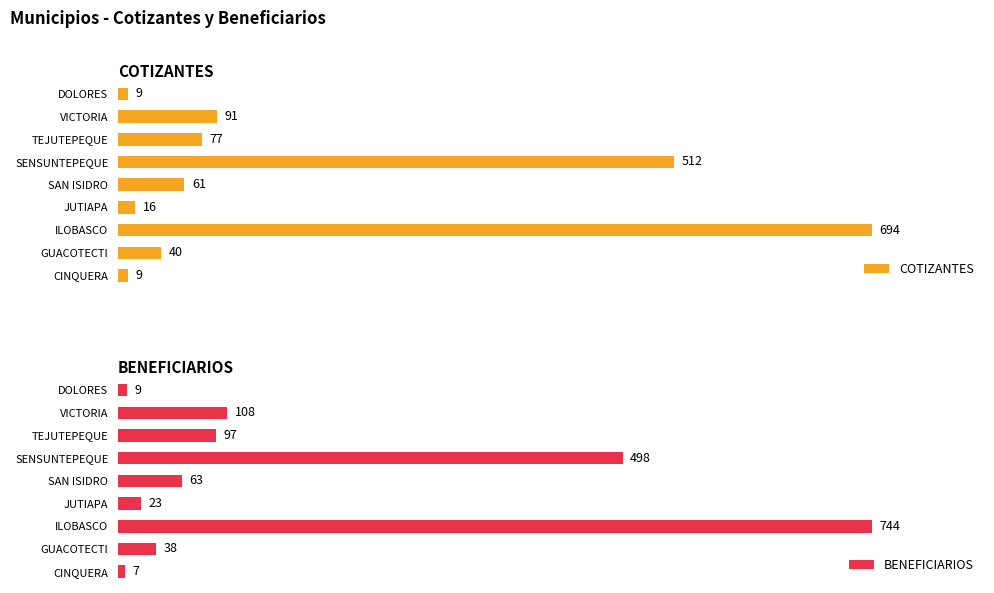

At which label is BENEFICIARIOS closest to 375?

SENSUNTEPEQUE